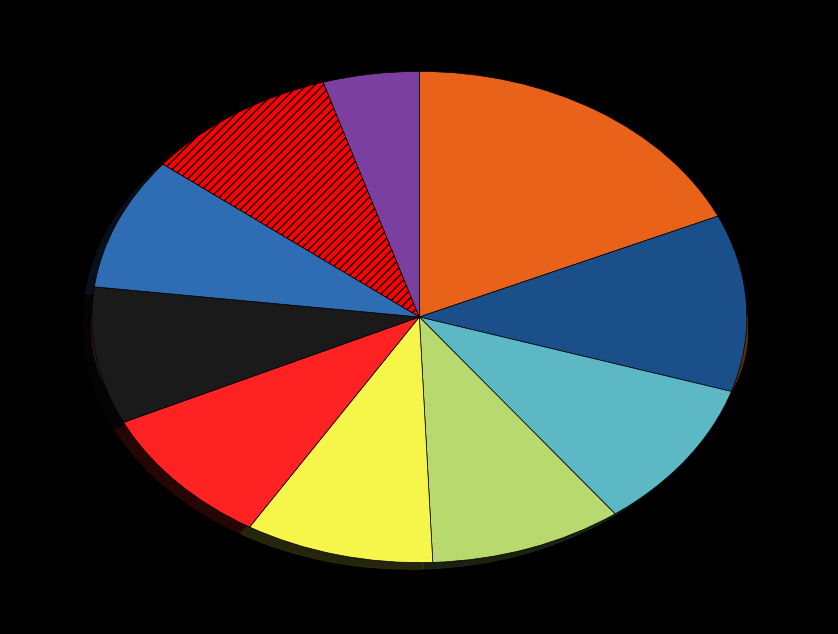

How many slices are in this pie chart?

10